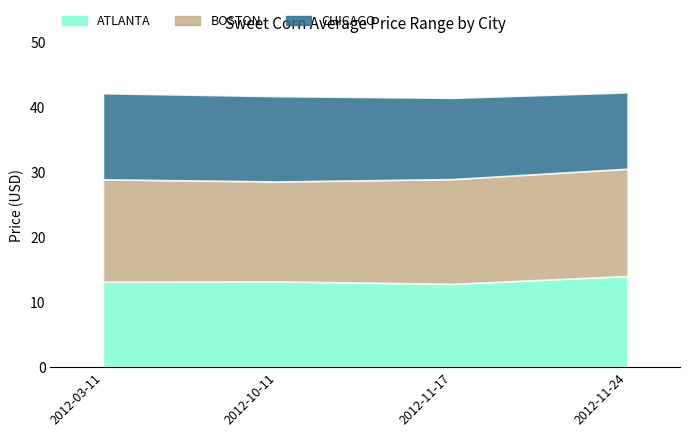

How many ATLANTA values are between 12 and 13?

2